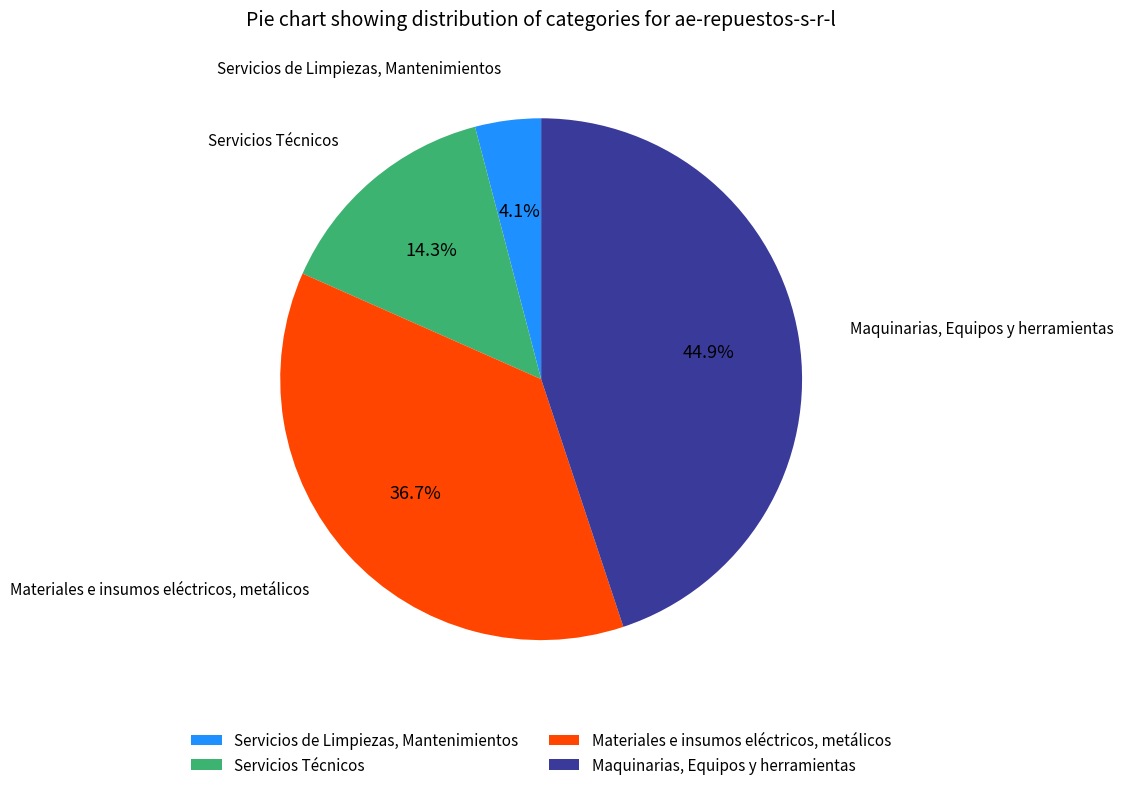

Which has a higher value, Materiales e insumos eléctricos, metálicos or Servicios Técnicos?

Materiales e insumos eléctricos, metálicos